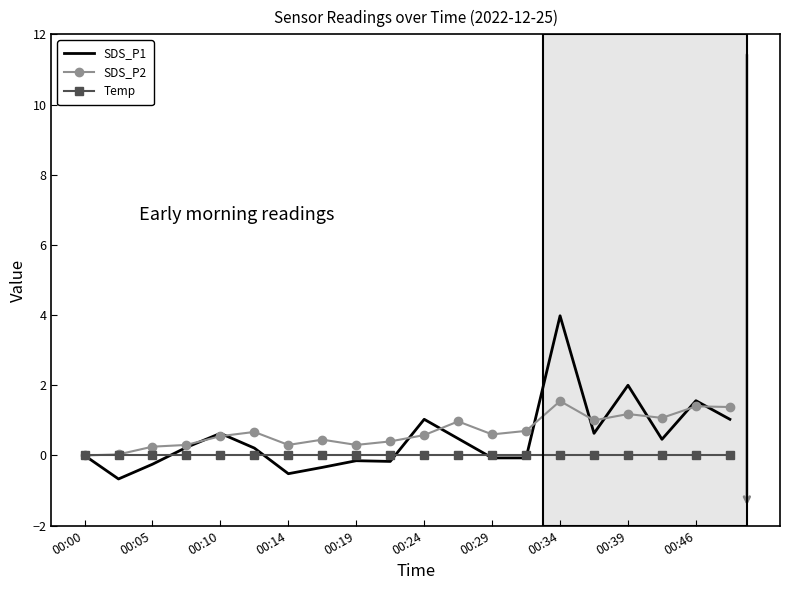

Which series has the largest range (max minus min)?

SDS_P1